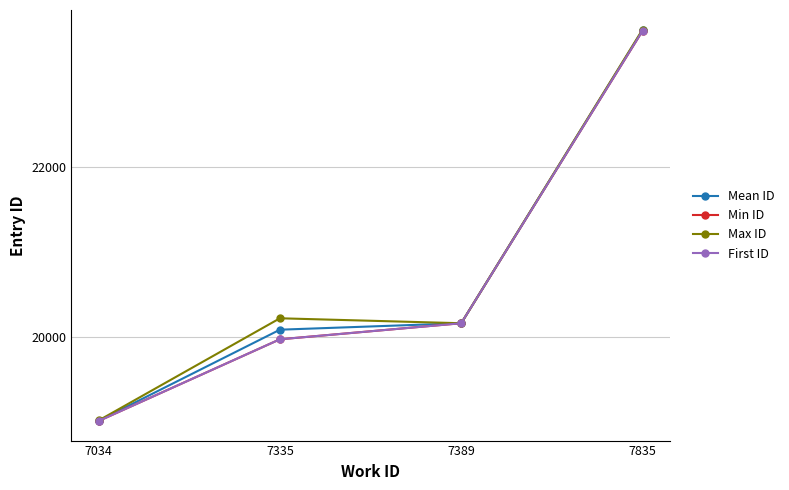

What is the difference between the second highest and minimum values in the First ID series?

1145.0